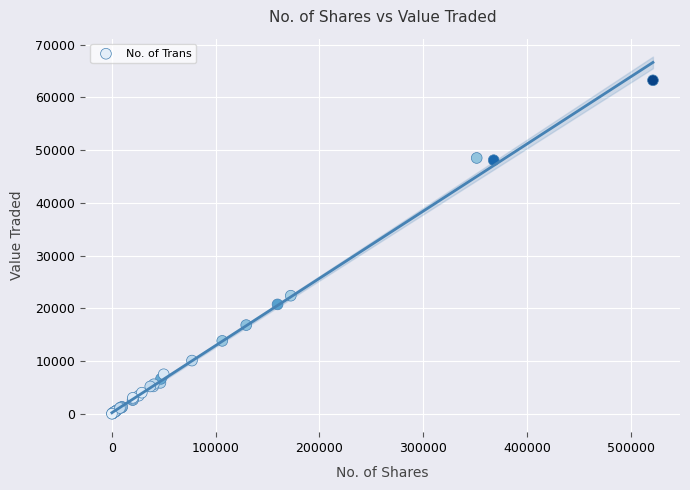

What Y value in the scatter plot is closest to 31636?

22405